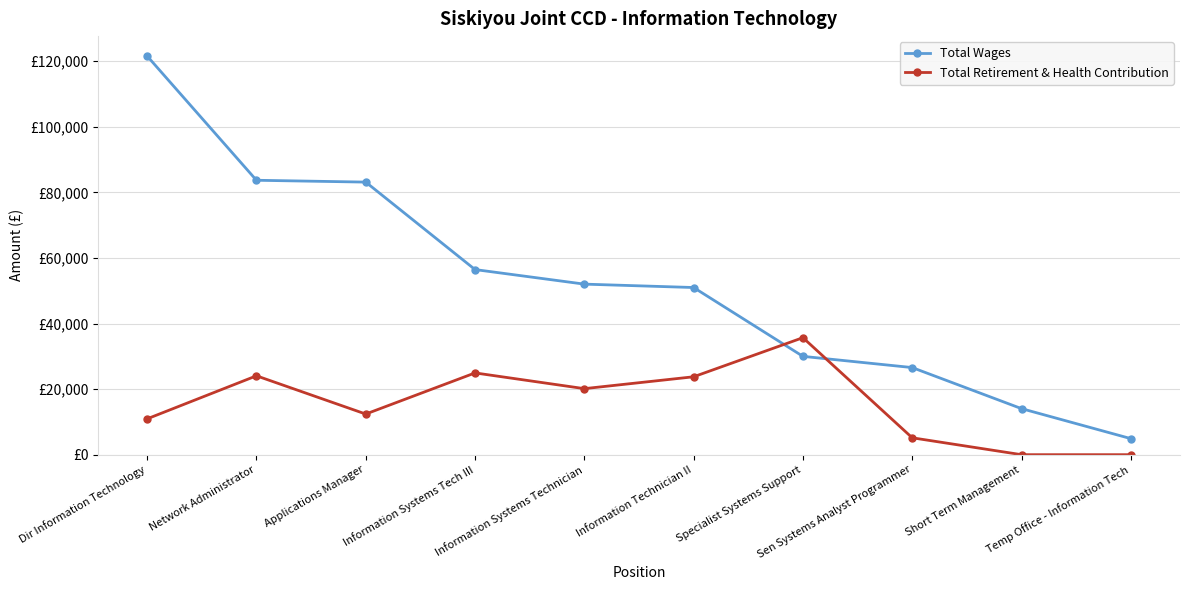

Which series has the widest spread of values?

Total Wages